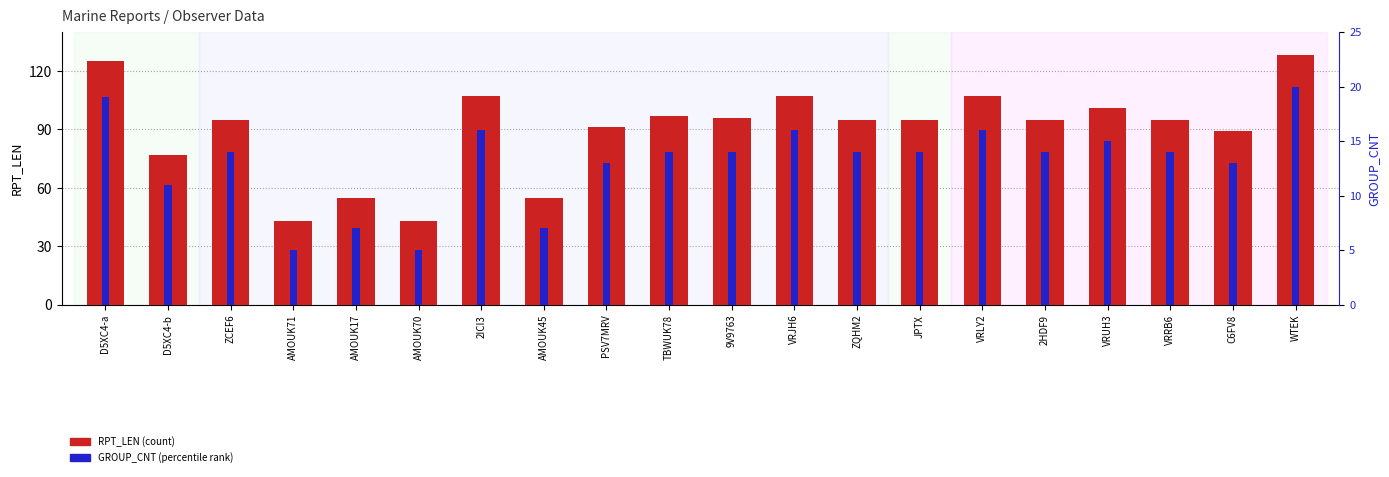

At which label does RPT_LEN reach its peak?

WTEK